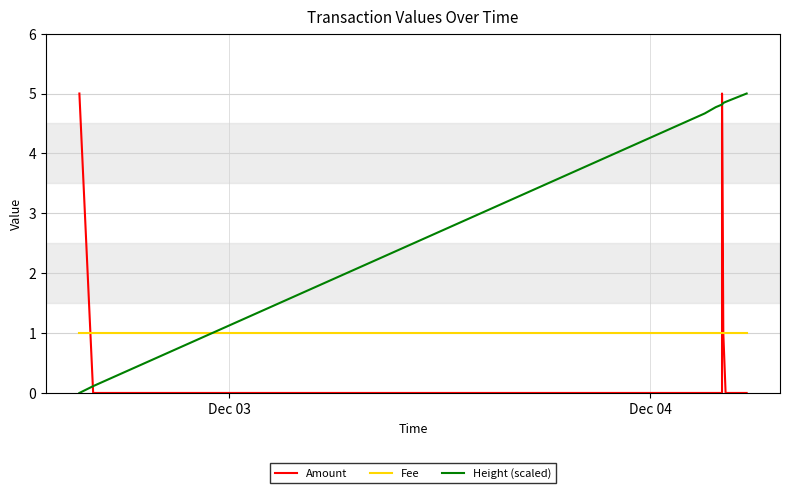

How many lines are shown in the chart?

3